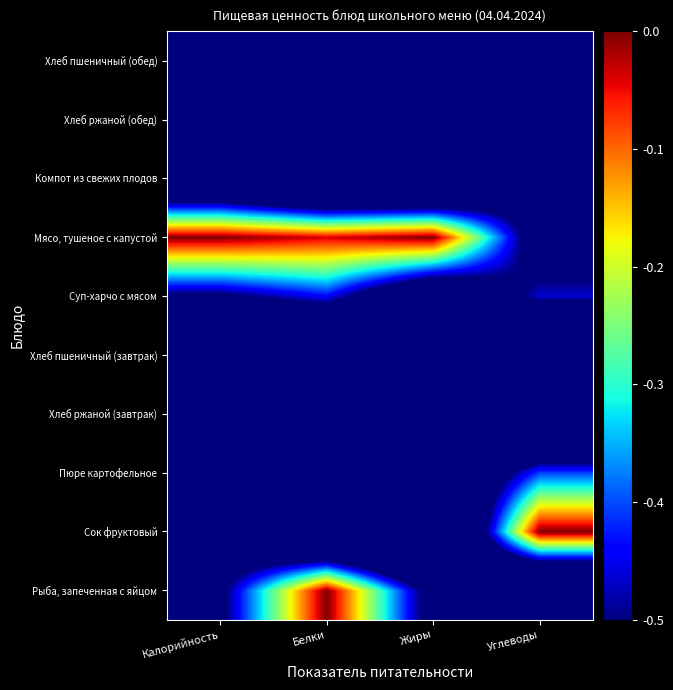

Reading left to right, what are all the values shown in this chart?

Рыба, запеченная с яйцом: Калорийность=-0.5	Белки=0.0	Жиры=-0.6	Углеводы=-1.0
Сок фруктовый: Калорийность=-0.6	Белки=-1.0	Жиры=-1.0	Углеводы=0.0
Пюре картофельное: Калорийность=-0.6	Белки=-0.8	Жиры=-0.8	Углеводы=-0.4
Хлеб ржаной (завтрак): Калорийность=-1.0	Белки=-1.0	Жиры=-1.0	Углеводы=-0.9
Хлеб пшеничный (завтрак): Калорийность=-1.0	Белки=-0.9	Жиры=-1.0	Углеводы=-1.0
Суп-харчо с мясом: Калорийность=-0.5	Белки=-0.4	Жиры=-0.7	Углеводы=-0.5
Мясо, тушеное с капустой: Калорийность=0.0	Белки=-0.0	Жиры=0.0	Углеводы=-0.6
Компот из свежих плодов: Калорийность=-0.8	Белки=-1.0	Жиры=-1.0	Углеводы=-0.5
Хлеб ржаной (обед): Калорийность=-1.0	Белки=-1.0	Жиры=-1.0	Углеводы=-0.9
Хлеб пшеничный (обед): Калорийность=-1.0	Белки=-0.9	Жиры=-1.0	Углеводы=-1.0